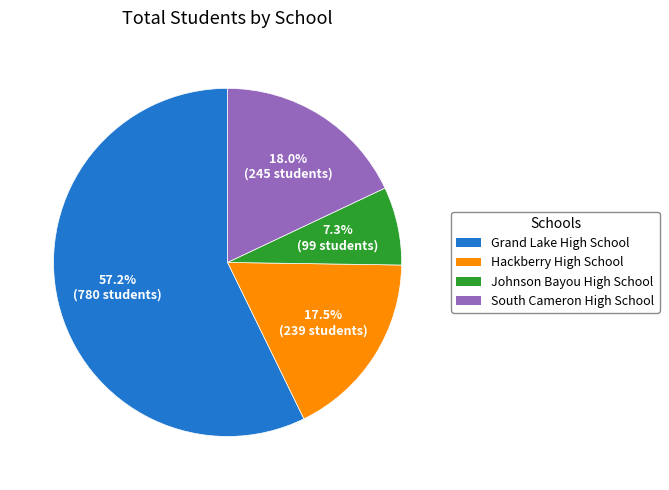

Is the sum of South Cameron High School and Johnson Bayou High School greater than half?

No